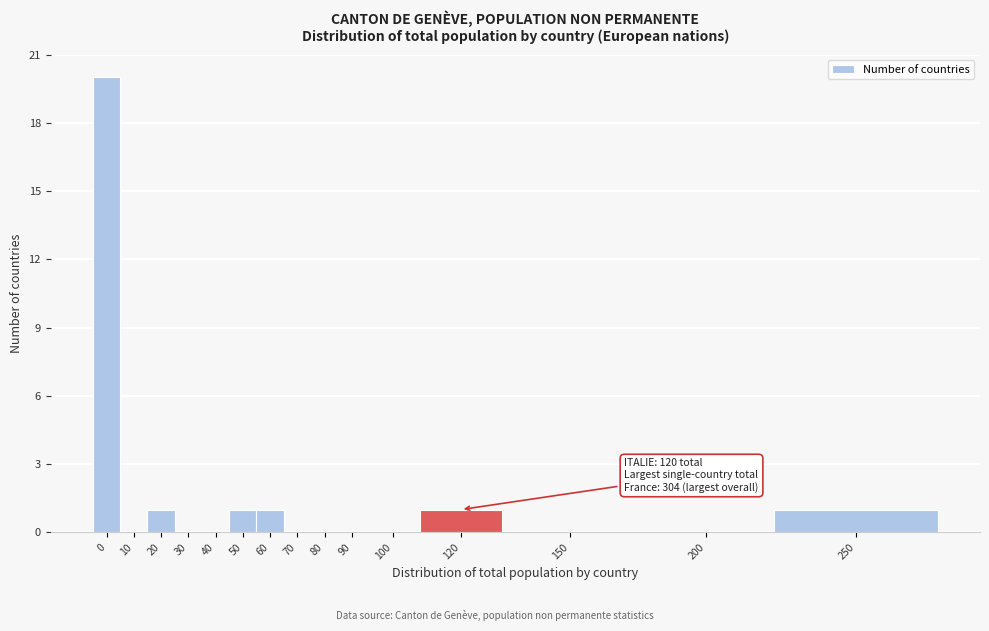

Reading right to left, extract all data points from this chart.

250=1	200=0	150=0	120=1	100=0	90=0	80=0	70=0	60=1	50=1	40=0	30=0	20=1	10=0	0=20